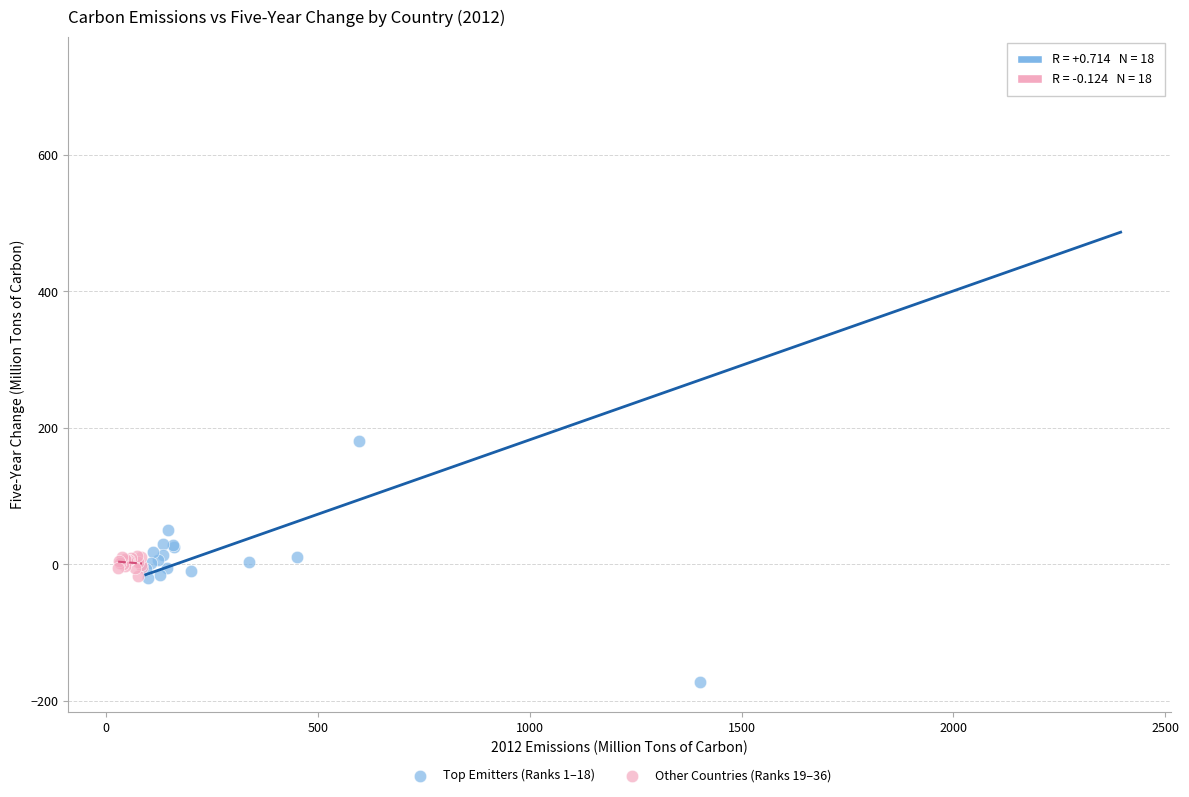

Which series contains the lowest Y value?

Top Emitters (Ranks 1–18)